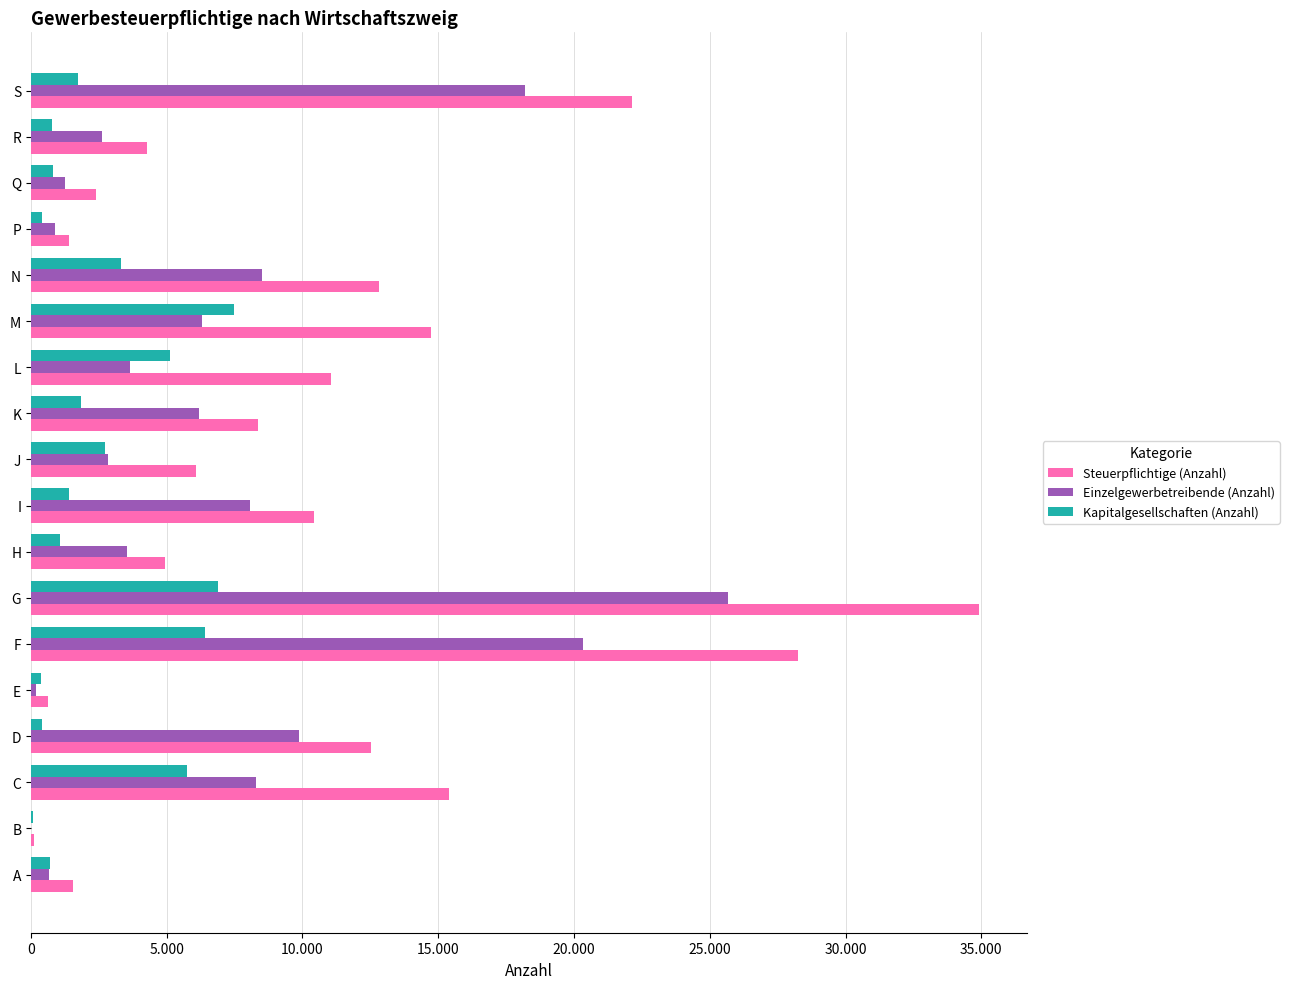

What are all the series names shown in the legend?

Steuerpflichtige (Anzahl), Einzelgewerbetreibende (Anzahl), Kapitalgesellschaften (Anzahl)